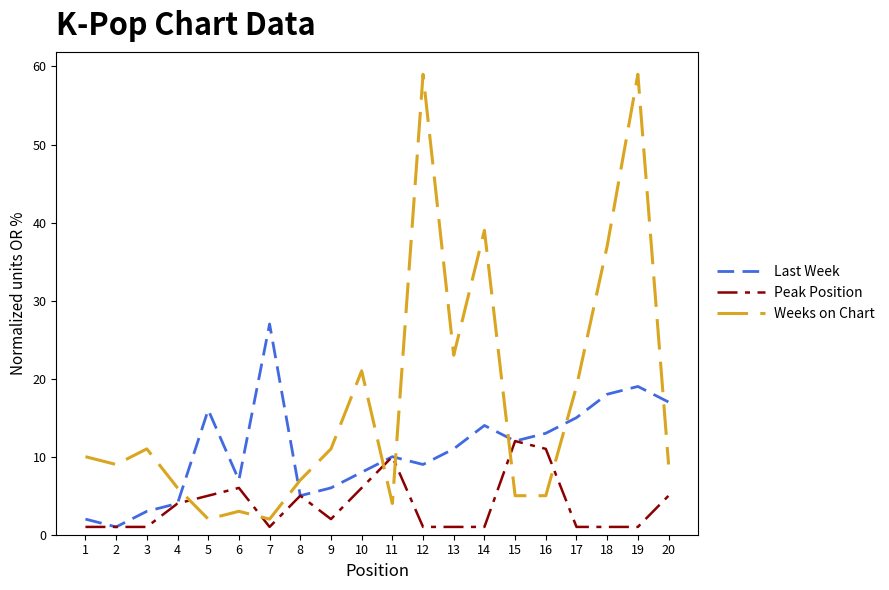

Count the number of data series in this chart.

3